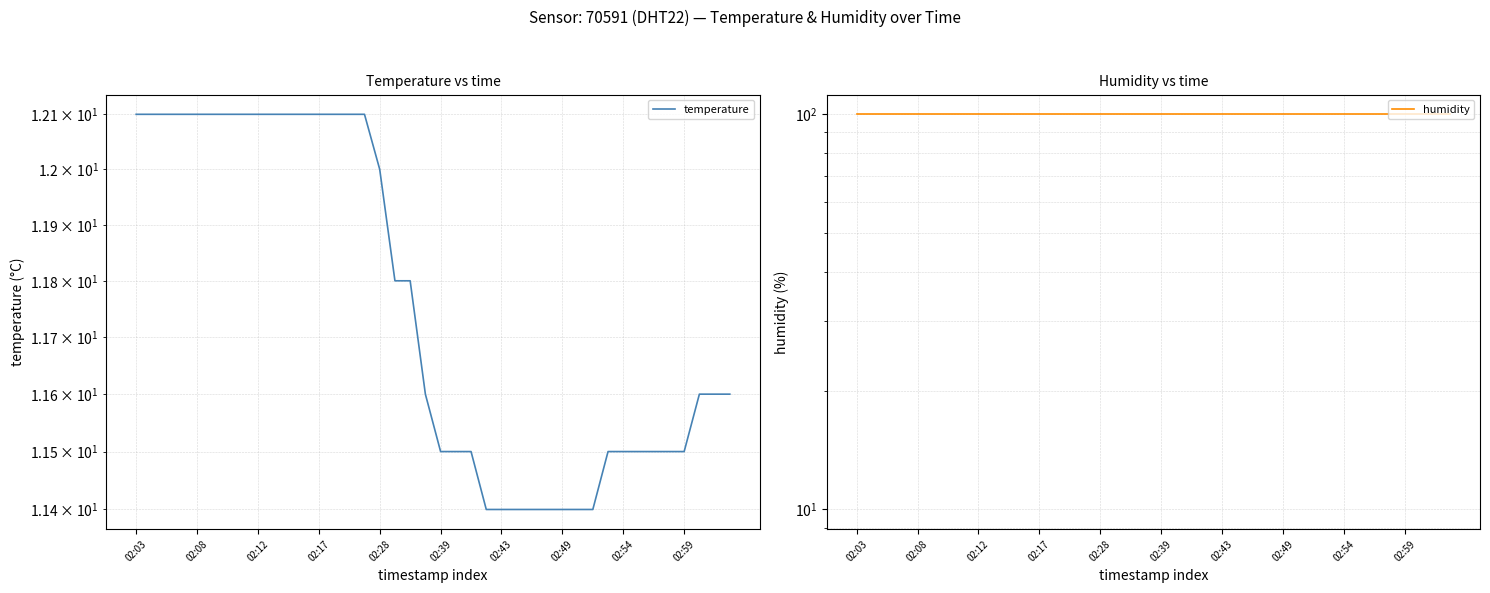

Which category has the highest value in the temperature series?

02:03